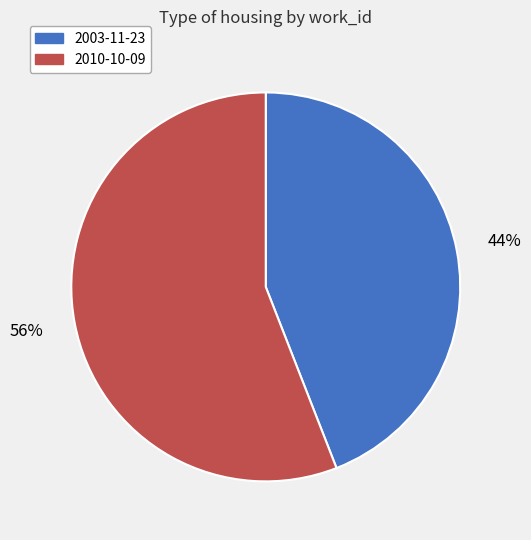

Which slice is the largest?

2010-10-09